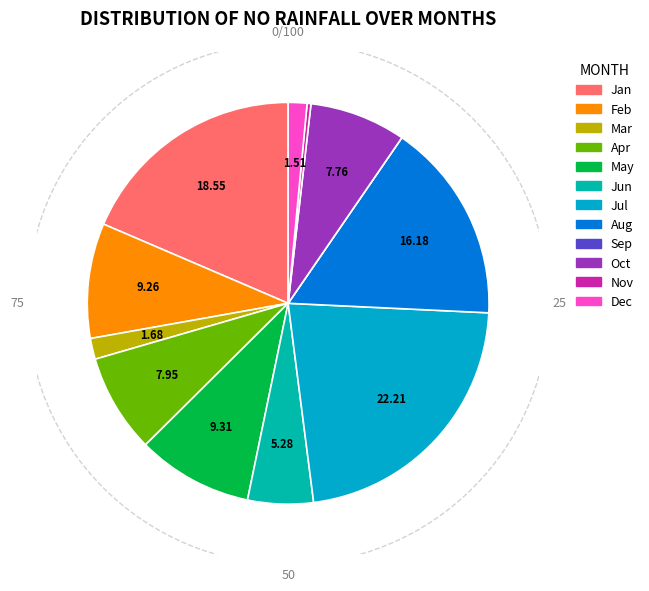

Does Jan account for over 50% of the chart?

No